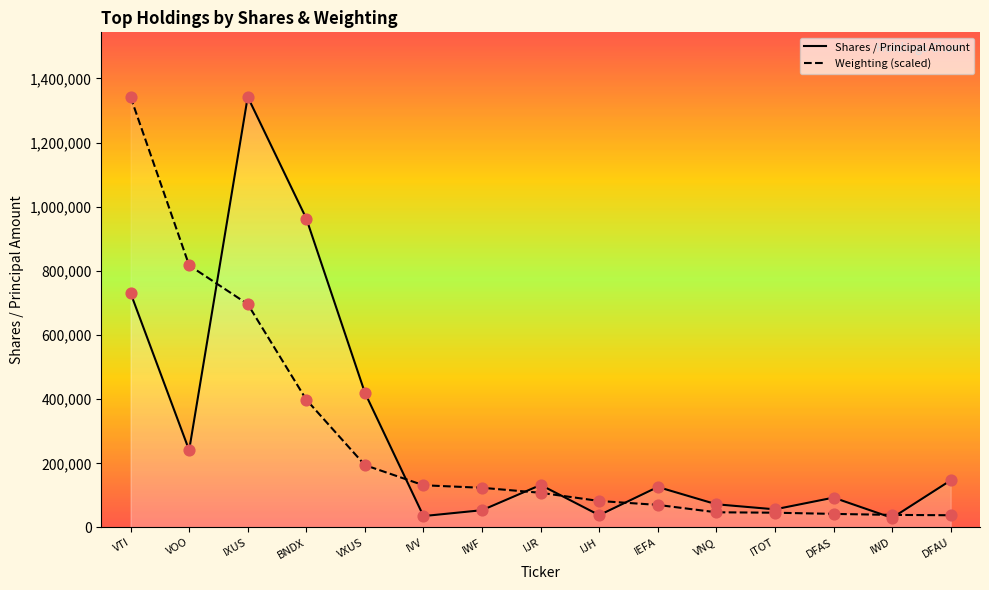

What is the total value across all series at VOO?

1057806.6